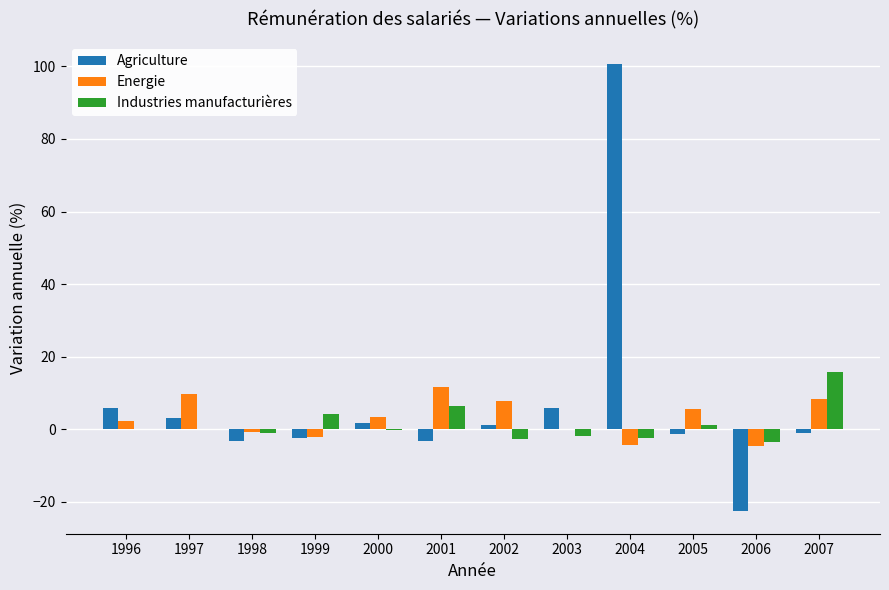

Which series has the widest spread of values?

Agriculture